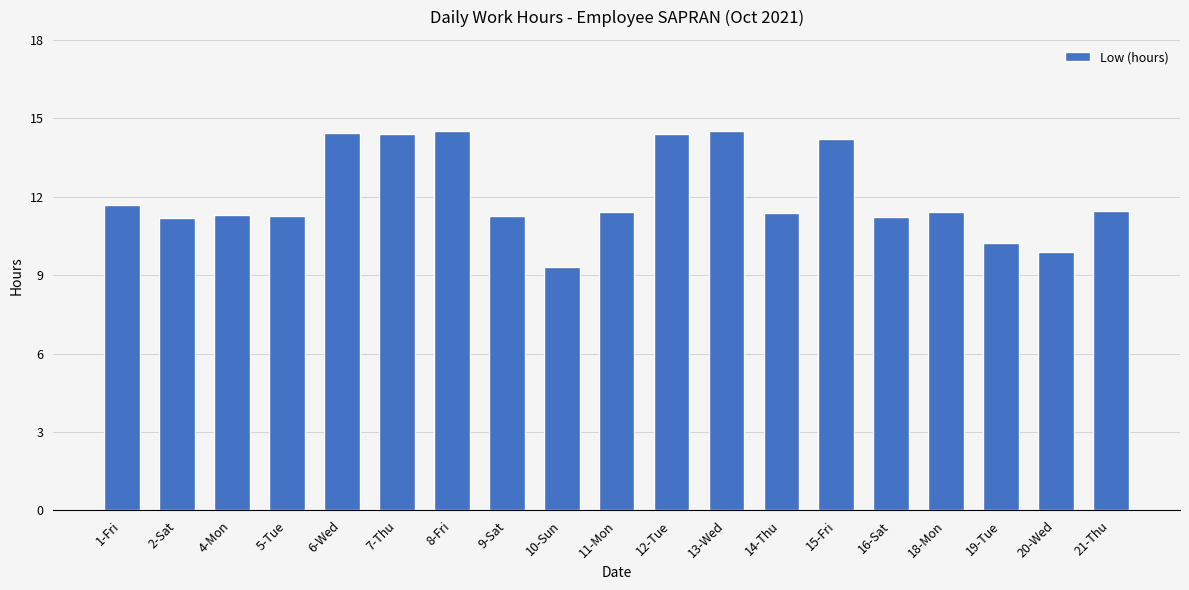

Does the chart contain any negative values?

No